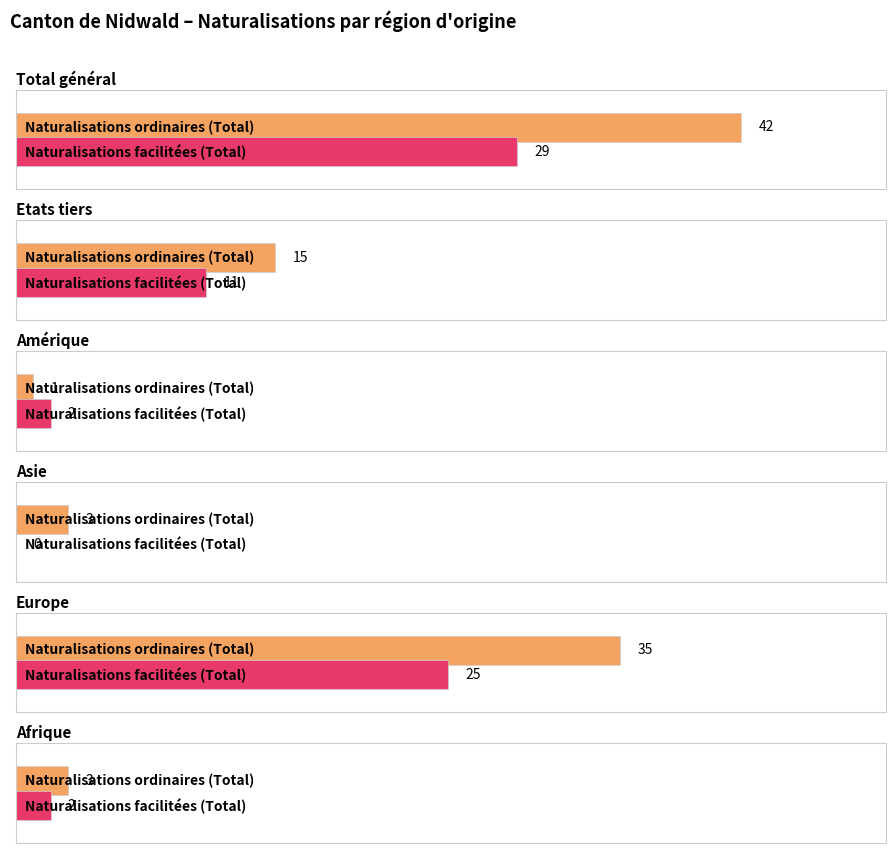

At how many categories does at least one series exceed 30?

2